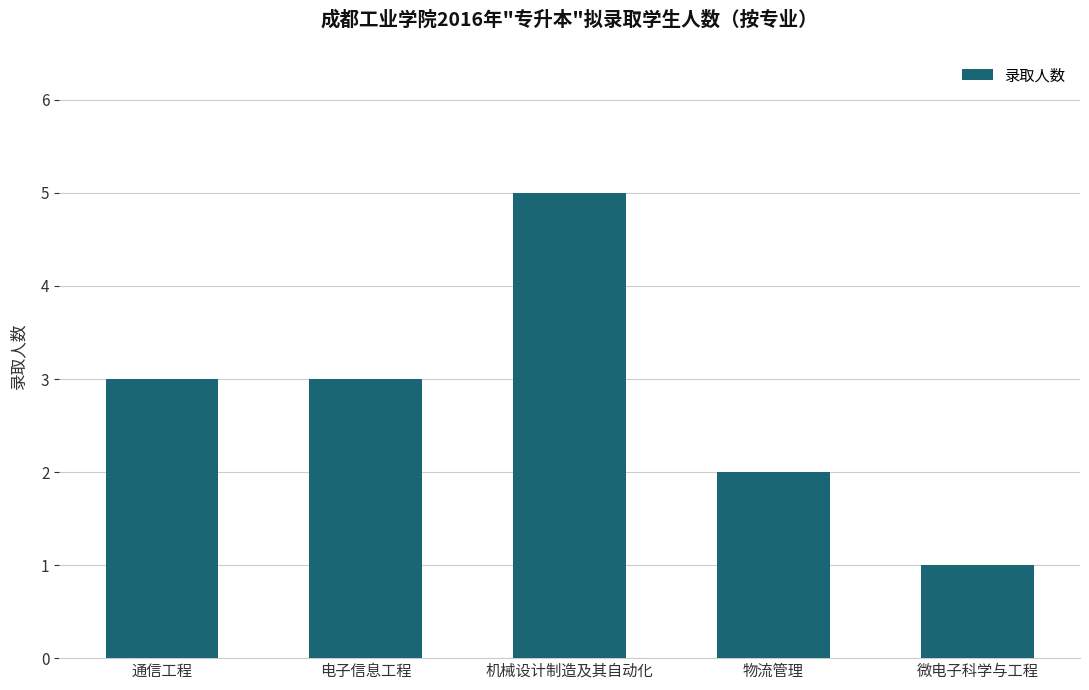

What is the maximum value shown in the chart?

5